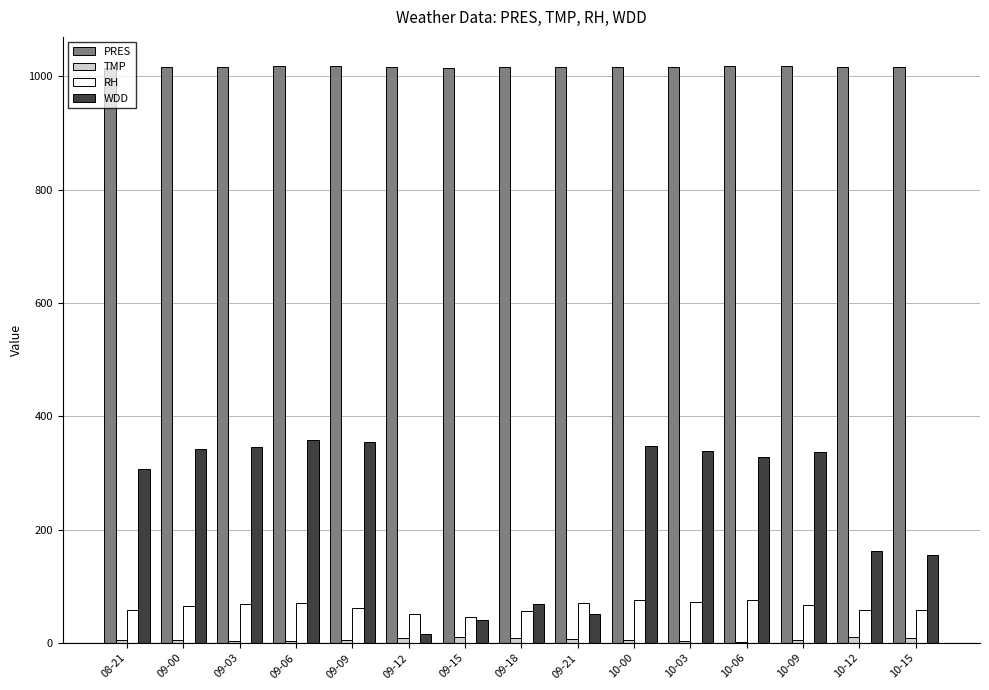

What is the sum of all RH values?

954.9